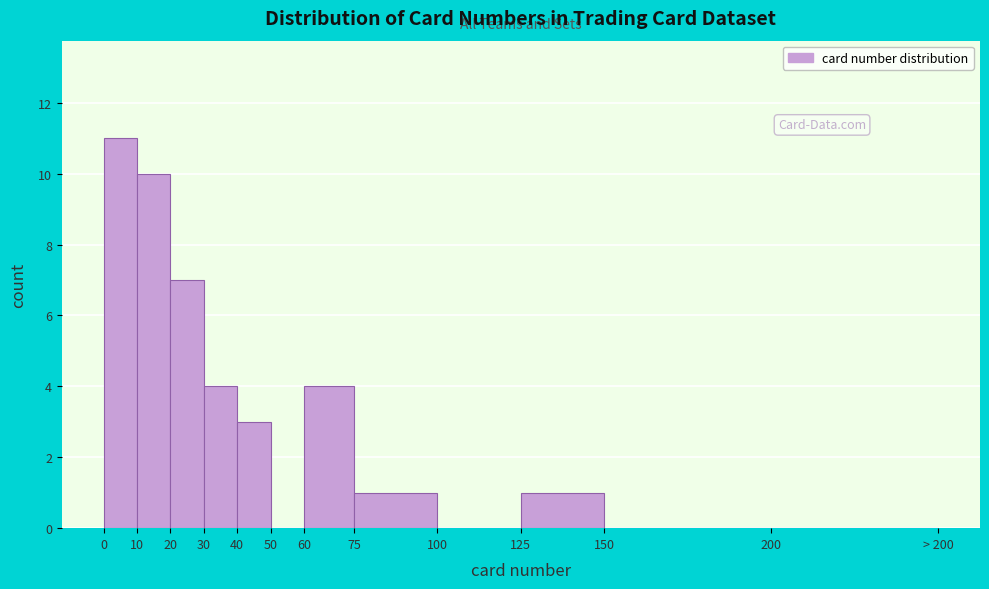

Reading right to left, list all the values displayed in this chart.

200=0	150=0	125=1	100=0	75=1	60=4	50=0	40=3	30=4	20=7	10=10	0=11